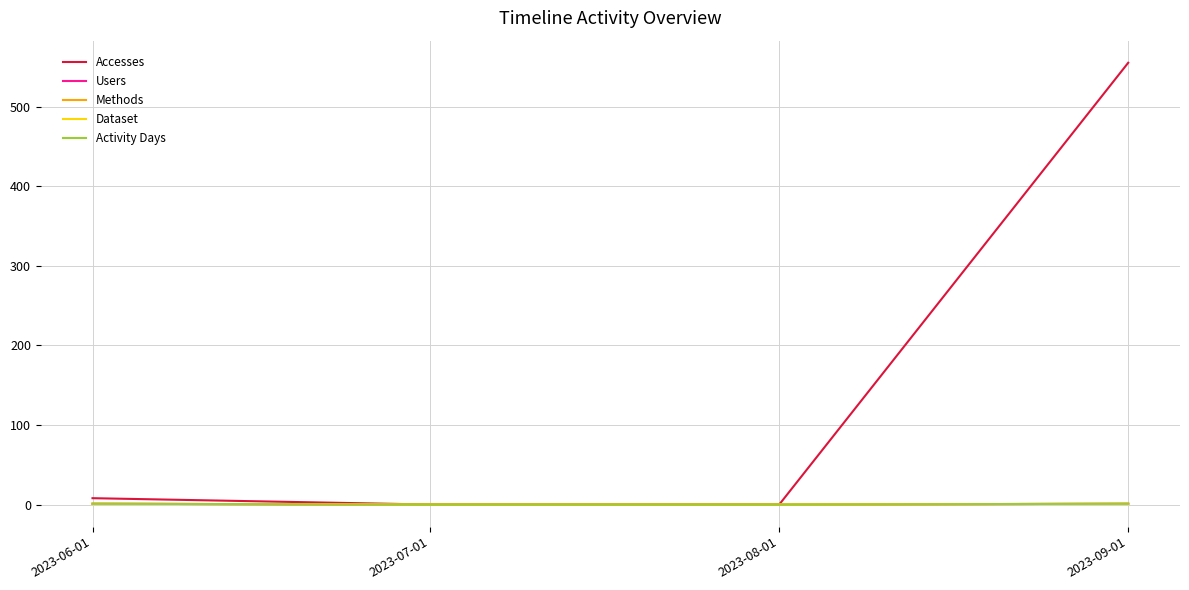

Count the Users values in the range 0 to 1.

4